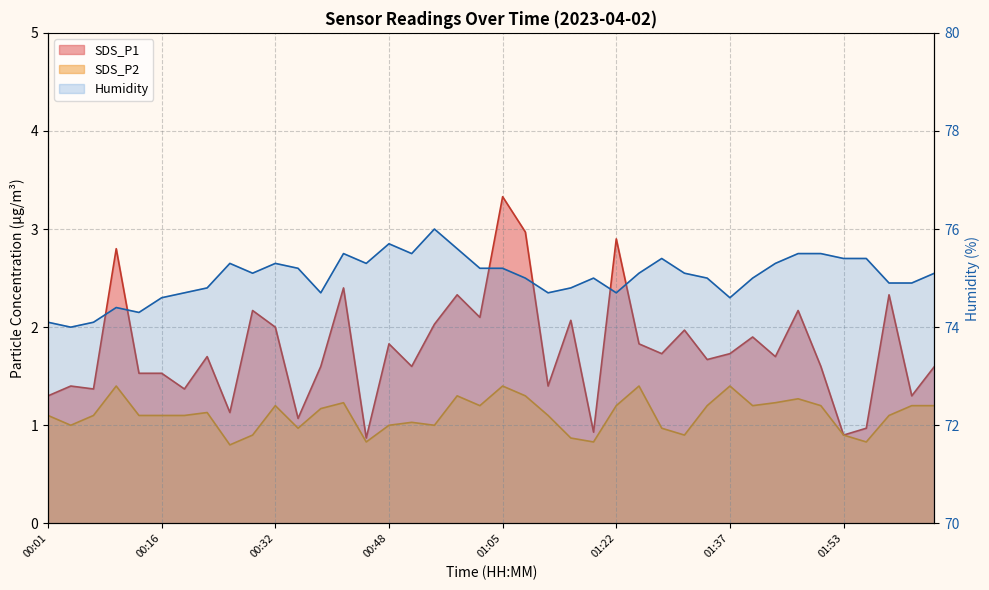

What is the difference between the highest and lowest values at 00:48?

74.7